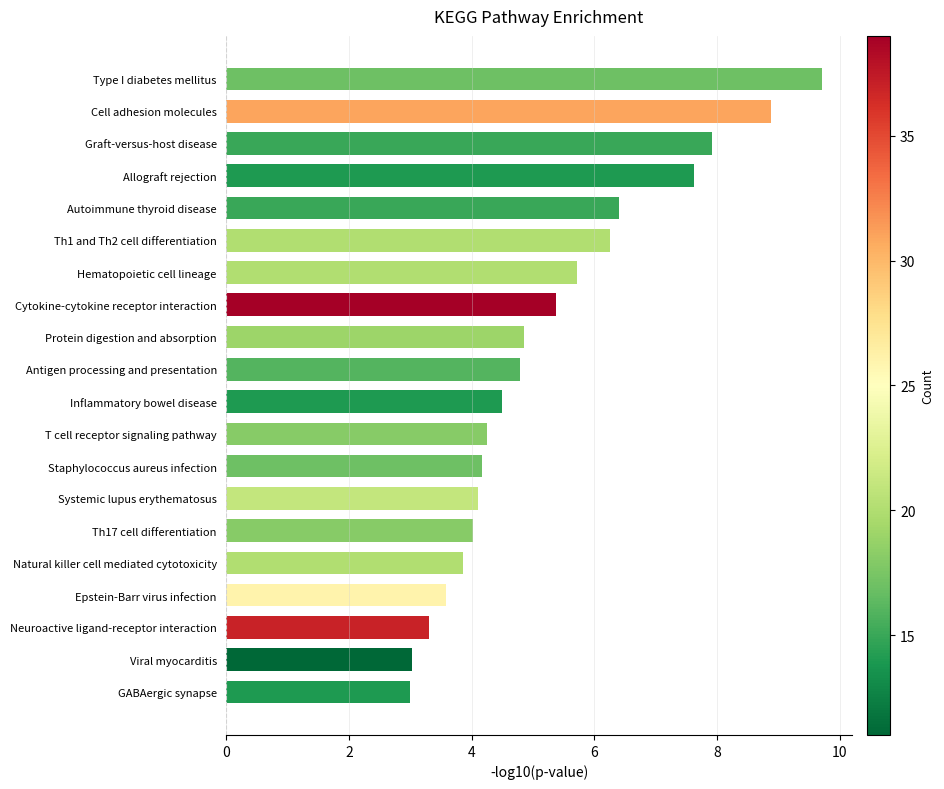

Between Th1 and Th2 cell differentiation and Neuroactive ligand-receptor interaction, which is larger?

Th1 and Th2 cell differentiation